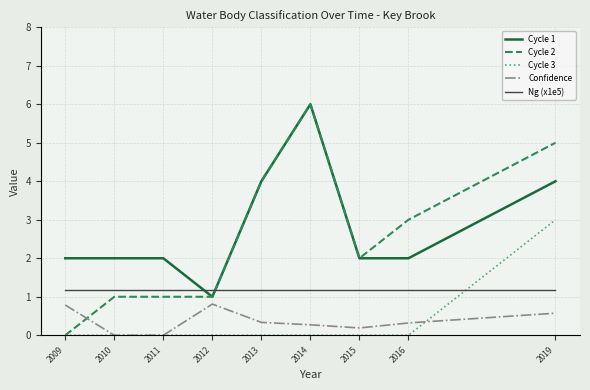

What are all the series names shown in the legend?

Cycle 1, Cycle 2, Cycle 3, Confidence, Ng (x1e5)